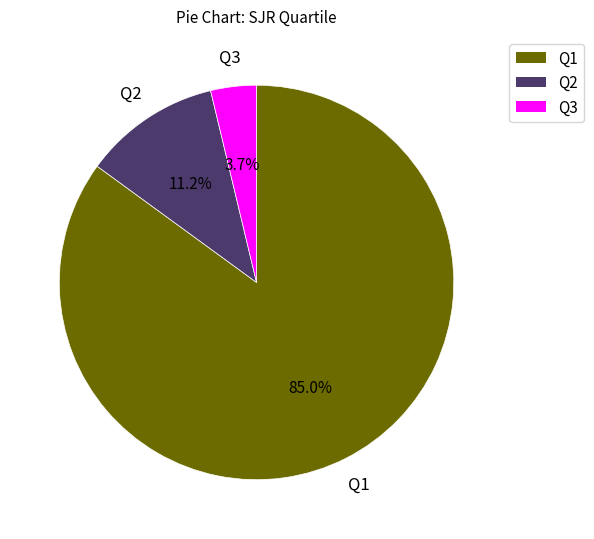

What is the ratio of the value at Q2 to the value at Q3?

3.0